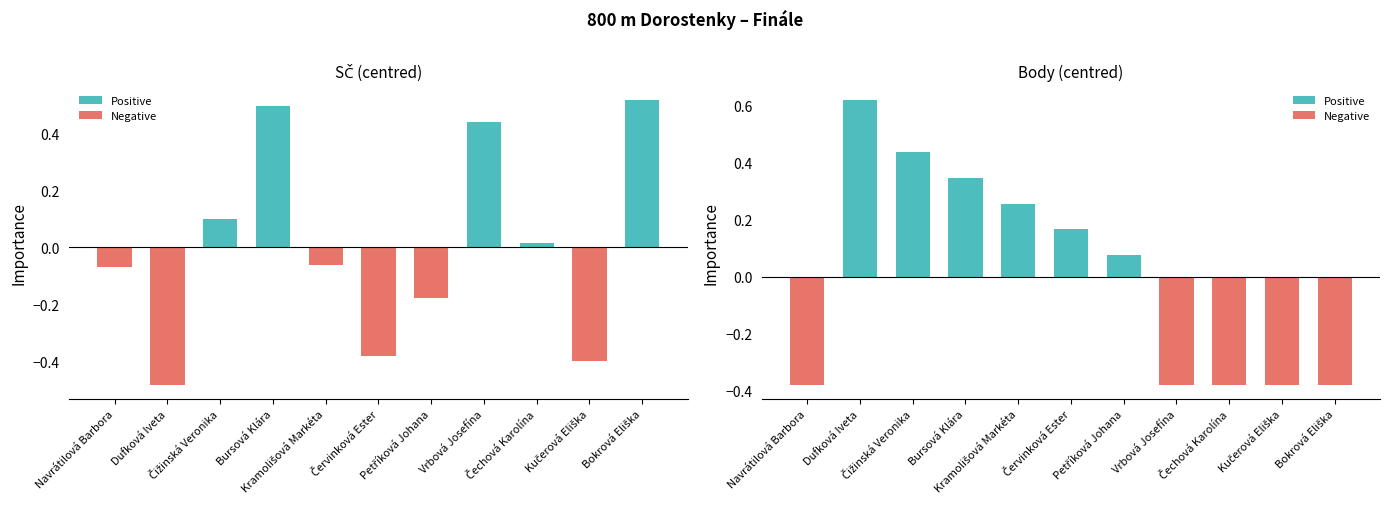

Reading right to left, extract all data points from this chart.

SČ (centred): 0.5	-0.4	0.0	0.4	-0.2	-0.4	-0.1	0.5	0.1	-0.5	-0.1
Body (centred): -0.4	-0.4	-0.4	-0.4	0.1	0.2	0.3	0.3	0.4	0.6	-0.4